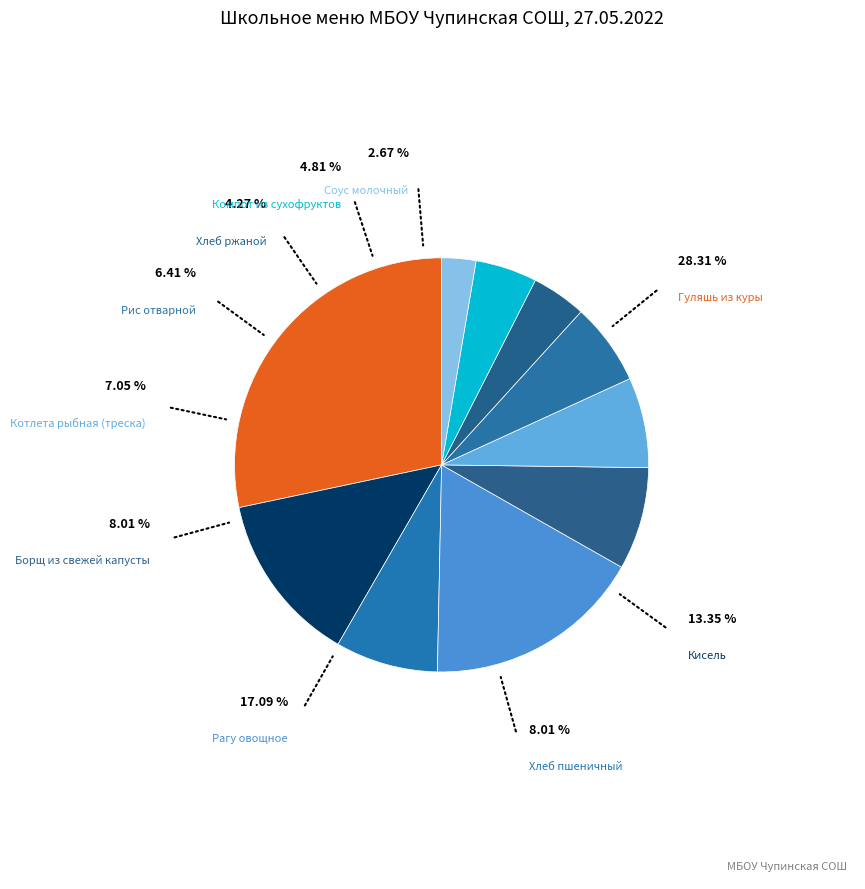

Does Борщ из свежей капусты account for over 50% of the chart?

No